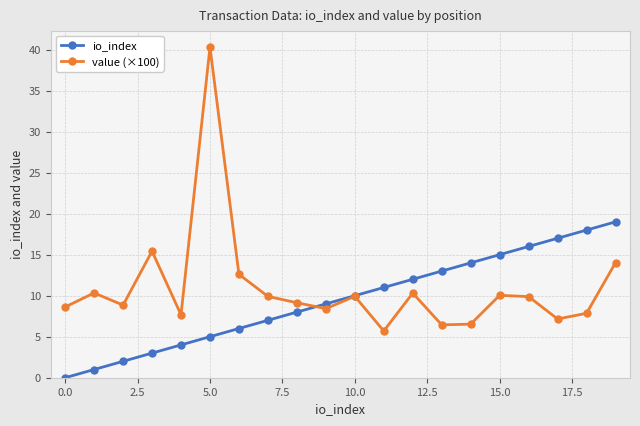

How many data points does each series have?

20